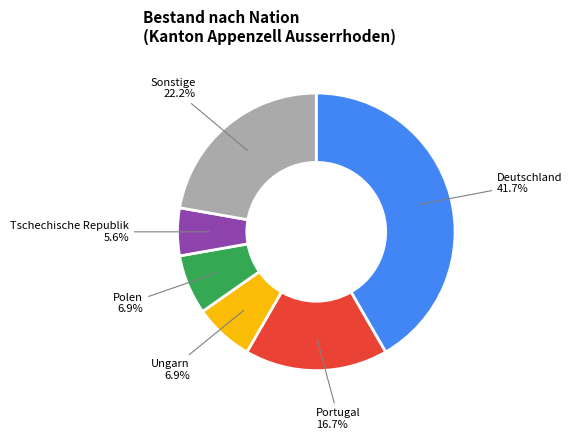

Does any single category account for the majority?

No